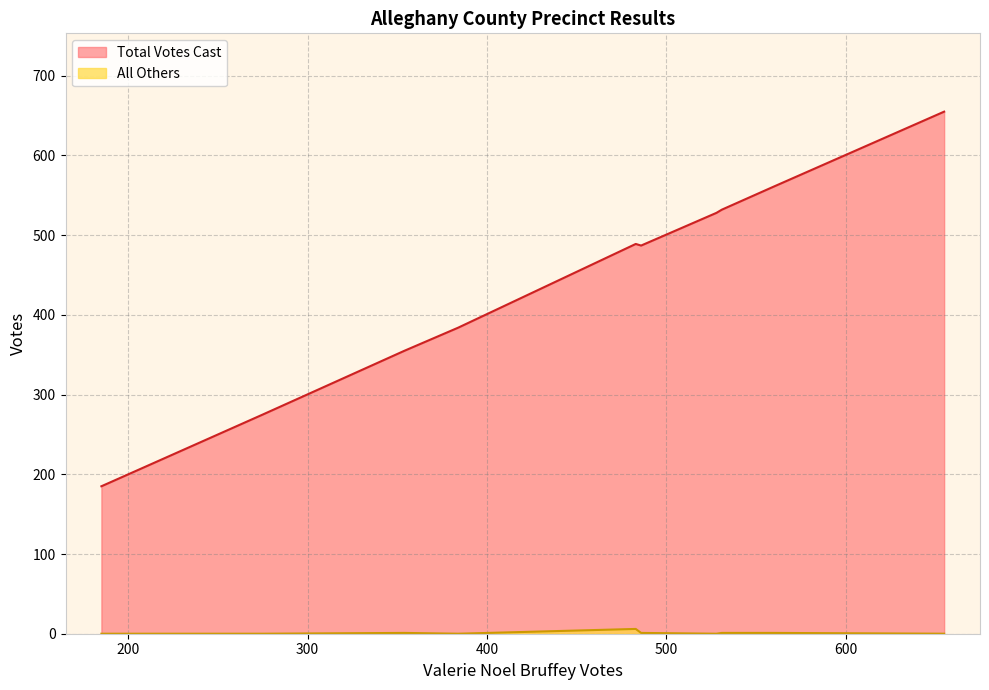

True or false: All Others and Total Votes Cast cross at least once.

False